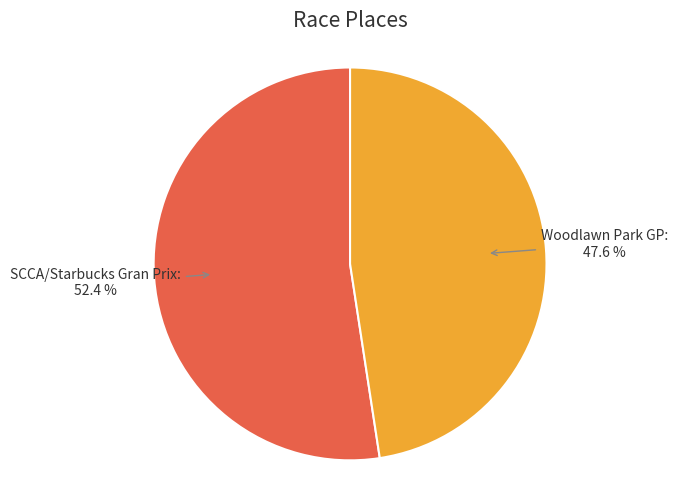

To the nearest percent, what is the difference between the largest and smallest slice percentages?

5%